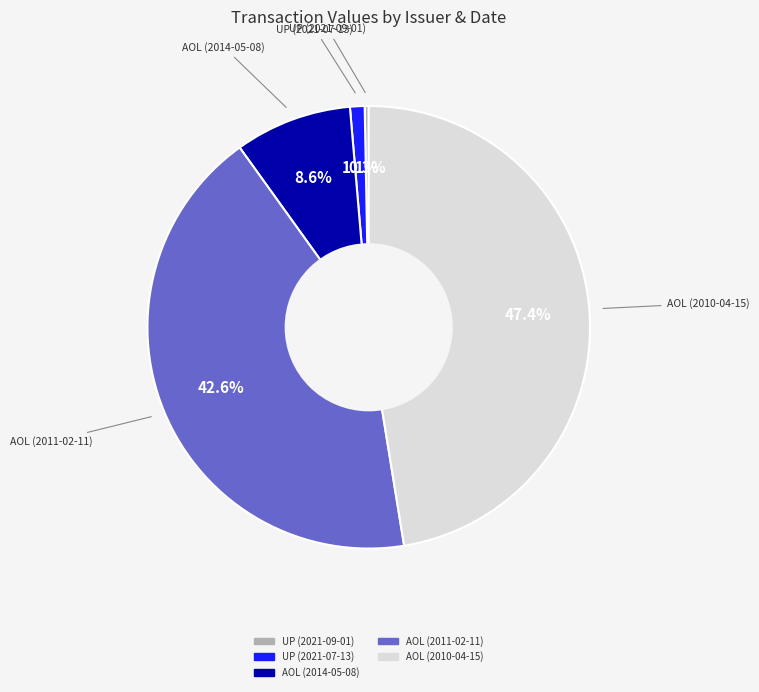

Is there any slice that represents more than half of the pie?

No